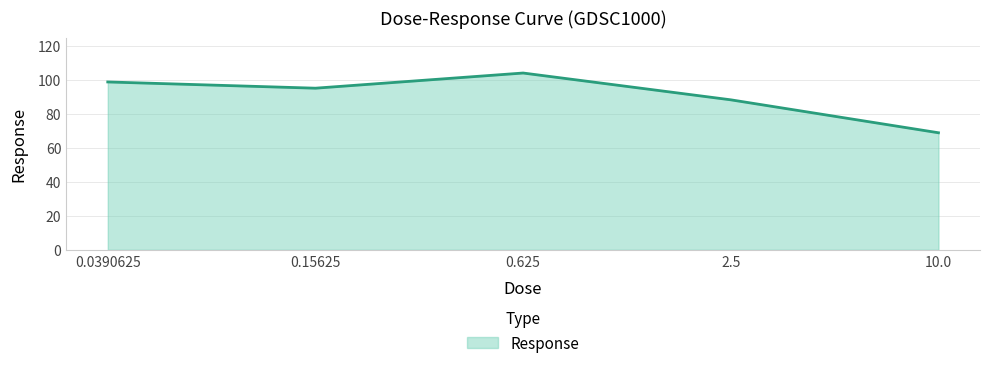

What is the maximum value shown in the chart?

104.1